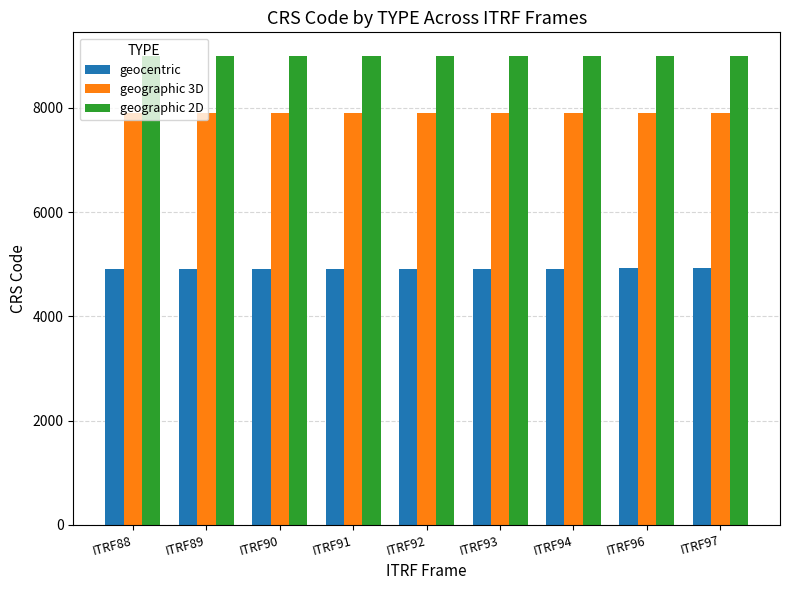

The value of geocentric at ITRF92 is 6458. True or false?

False